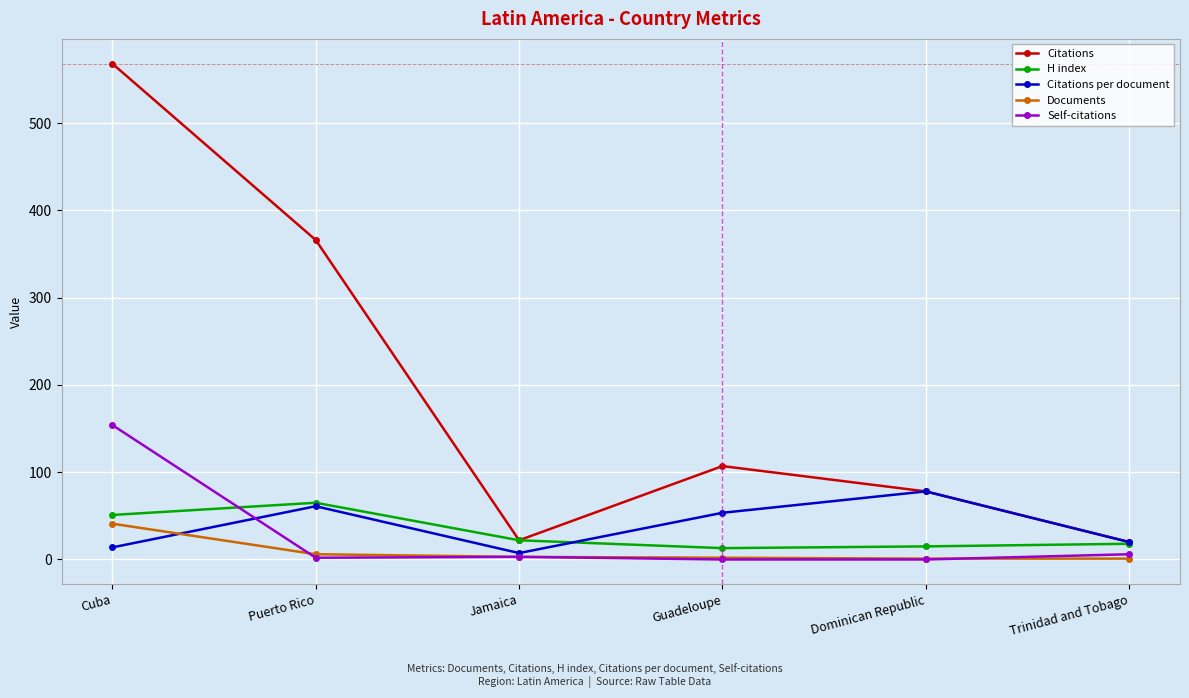

What is the label of the 5th point from the right?

Puerto Rico